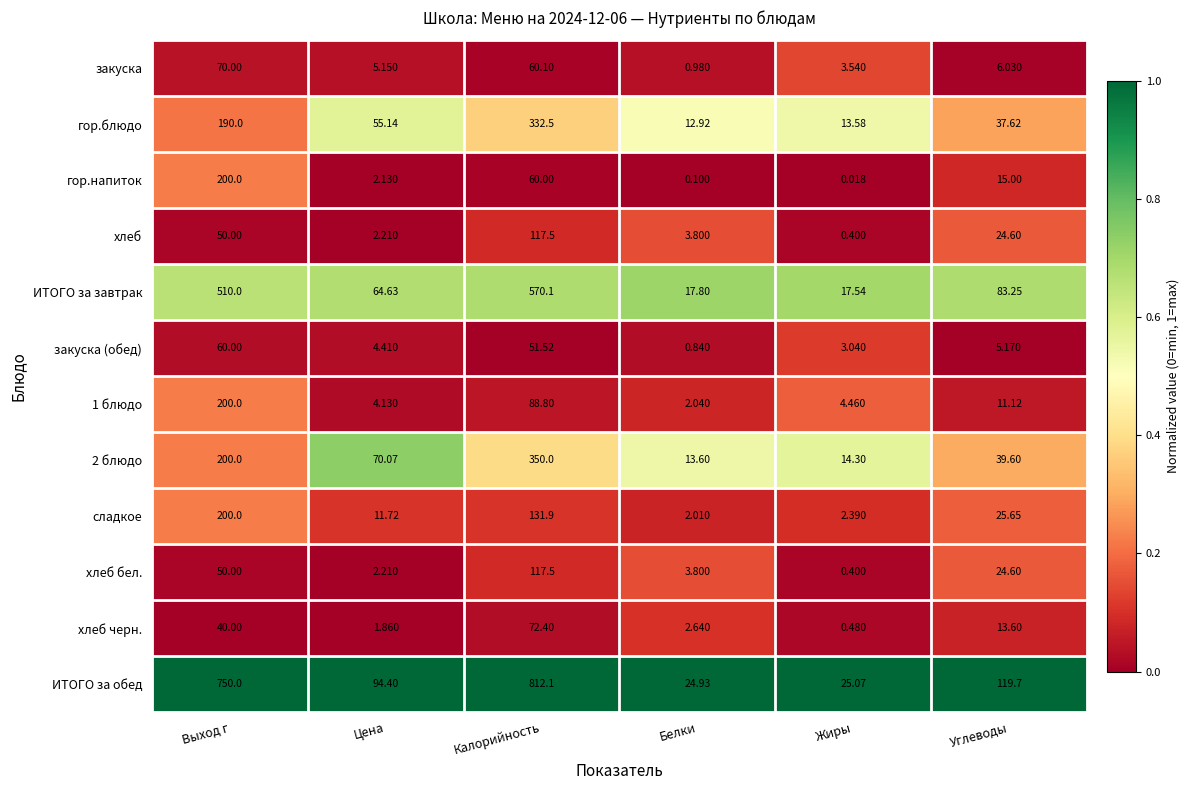

What is the total value across all series at Цена?

318.1